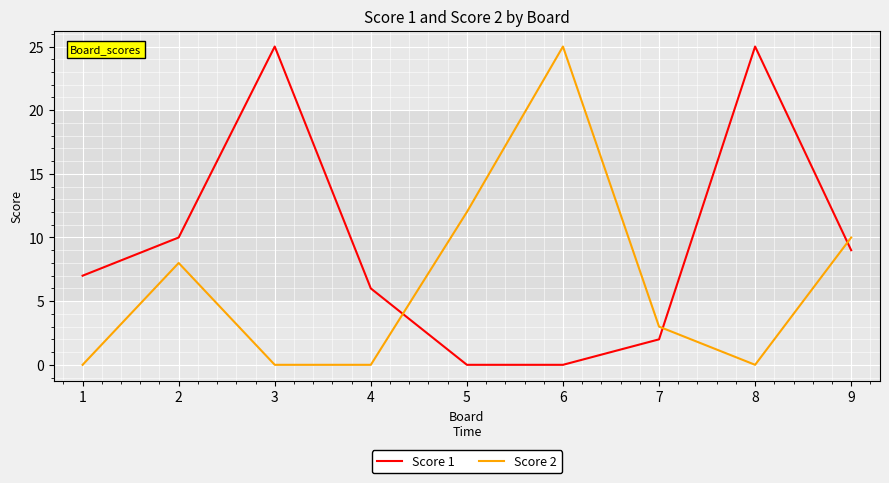

True or false: Score 2 has more than 2 interior local peaks.

False